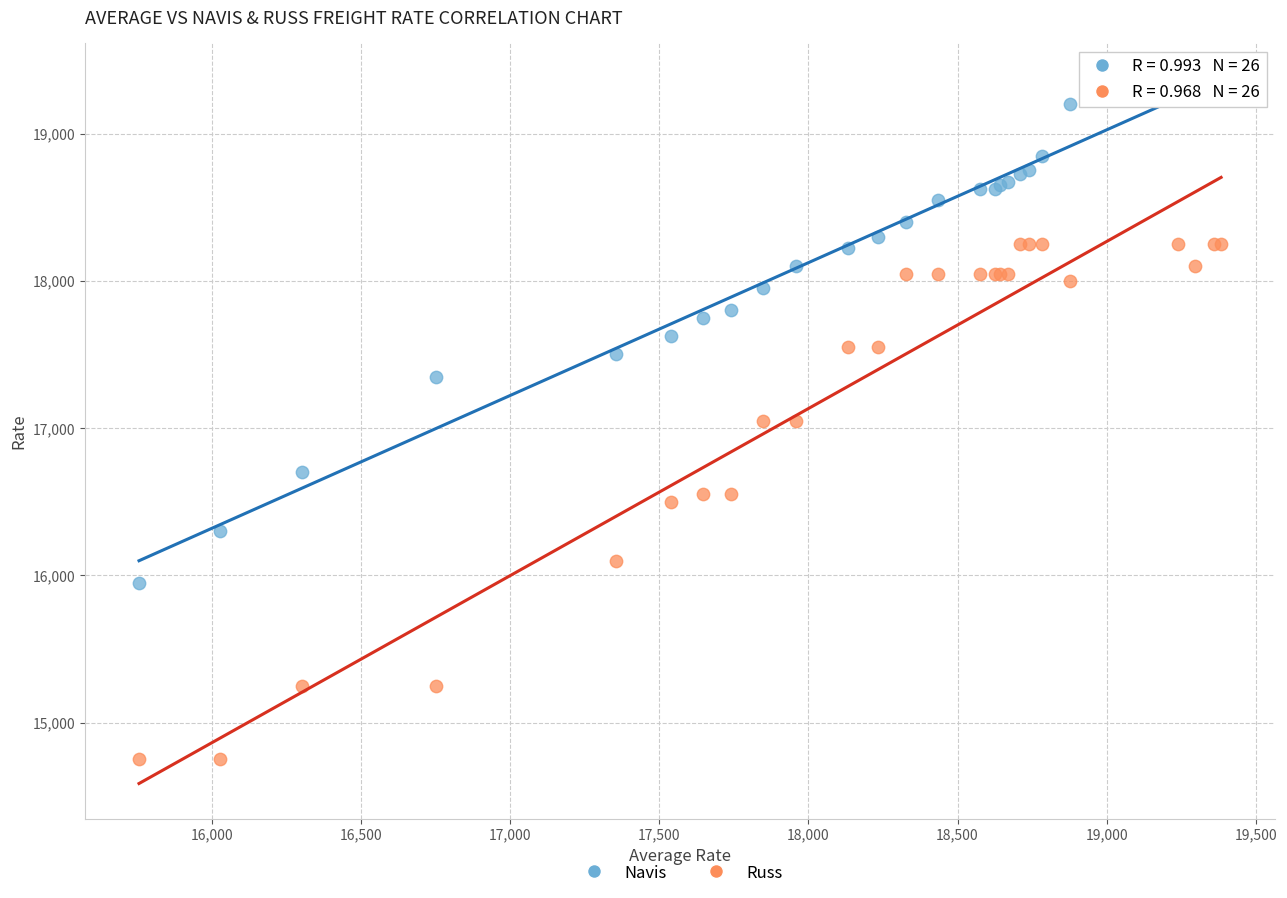

Which series contains the highest Y value?

Navis